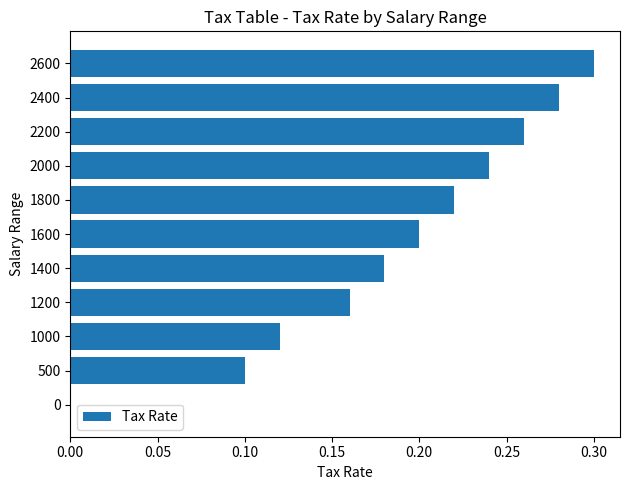

The chart shows a value of 0.3 at 2400. True or false?

True